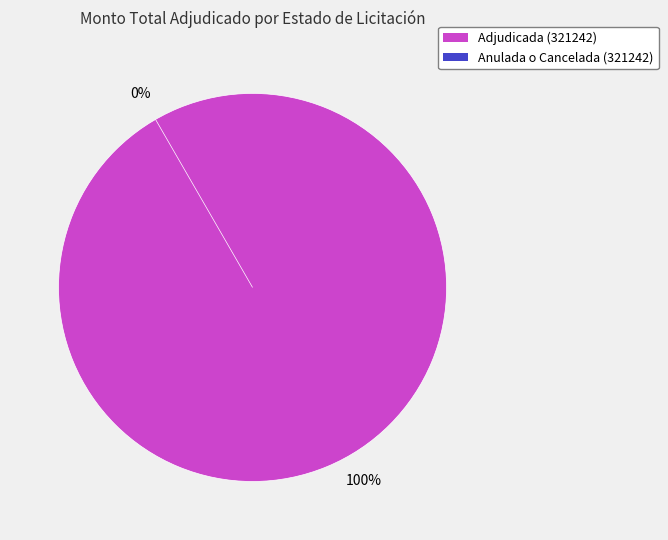

Which slice is the smallest?

Anulada o Cancelada (321242)